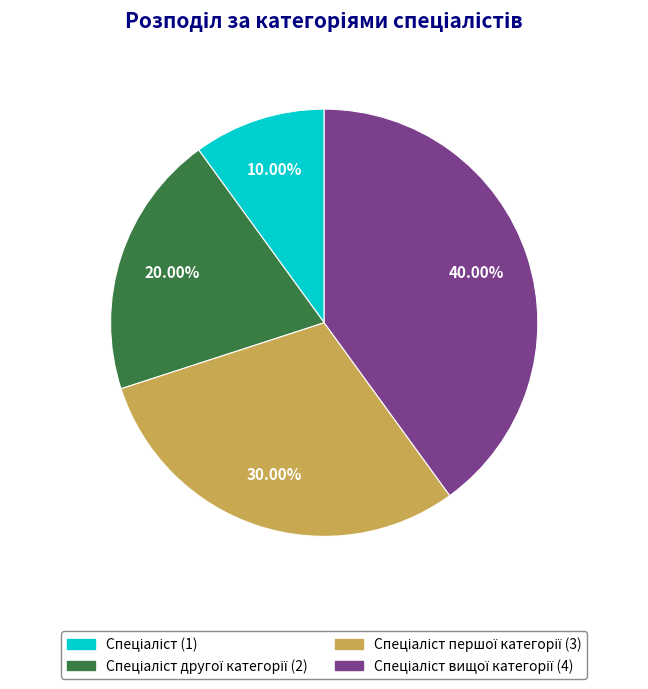

To the nearest percent, what is the average slice percentage?

25%